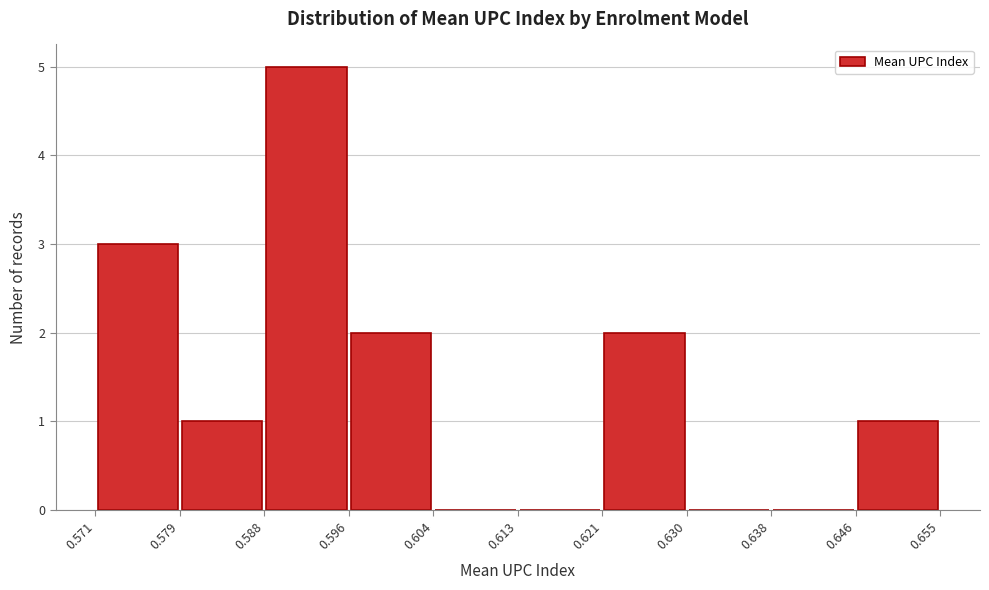

What is the height of the bar covering 0.588 to 0.596 on the x-axis? The values are not printed on the chart, so give them approximately, as read against the axis.

5